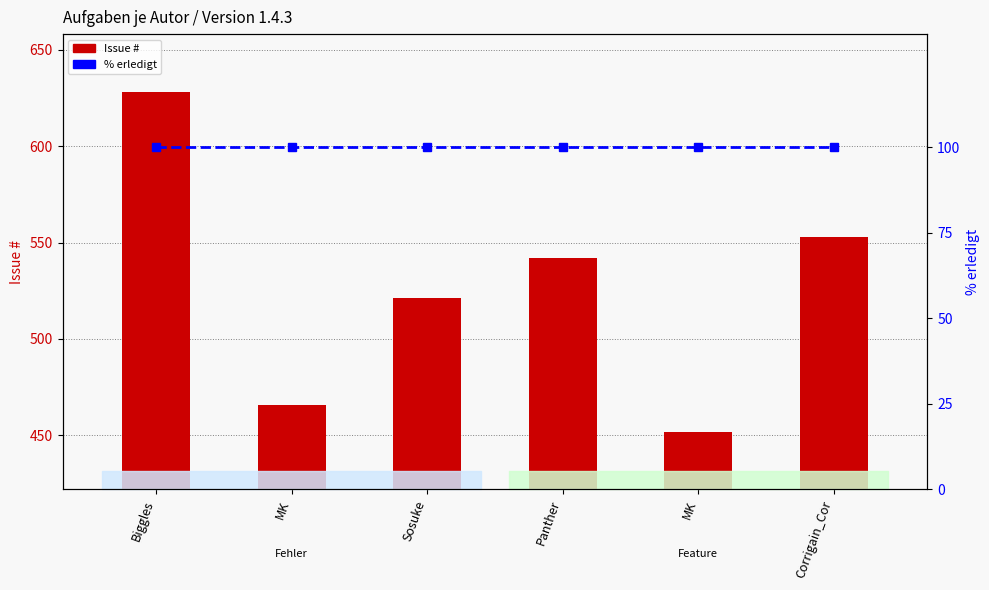

Which series has the widest spread of values?

Issue #